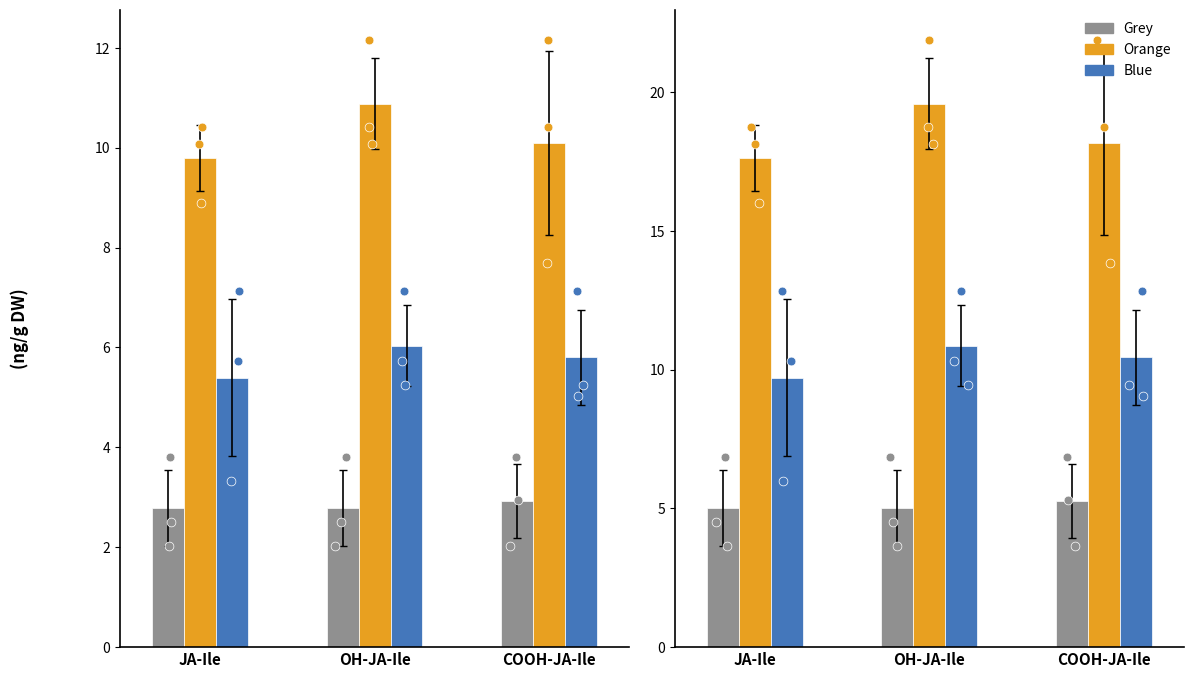

Which series has the largest total across all categories?

Orange